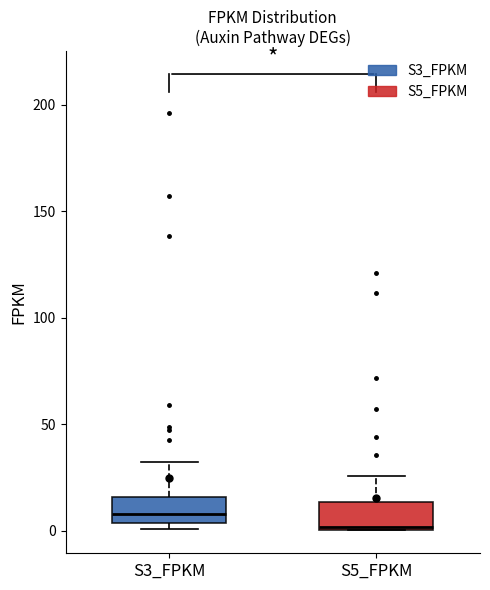

Reading left to right, read every box against the y-axis: the position of its median line, the range the box covers, and the ends of its whiskers. The values are not printed on the chart, so give them approximately, as read against the axis.

S3_FPKM: median 10, box 5 to 15, whiskers 0 to 30
S5_FPKM: median 0, box 0 to 15, whiskers 0 to 25